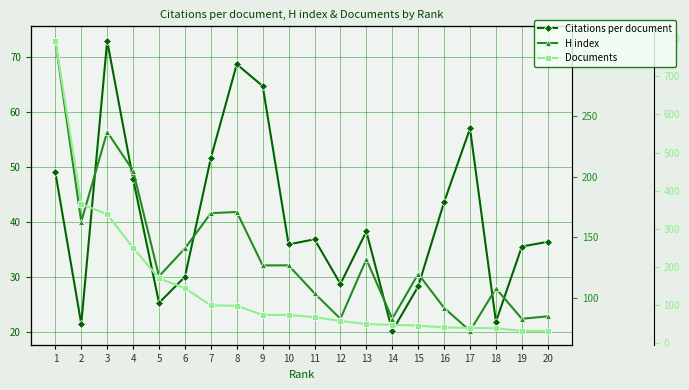

At which category is the sum across all series the highest?

1